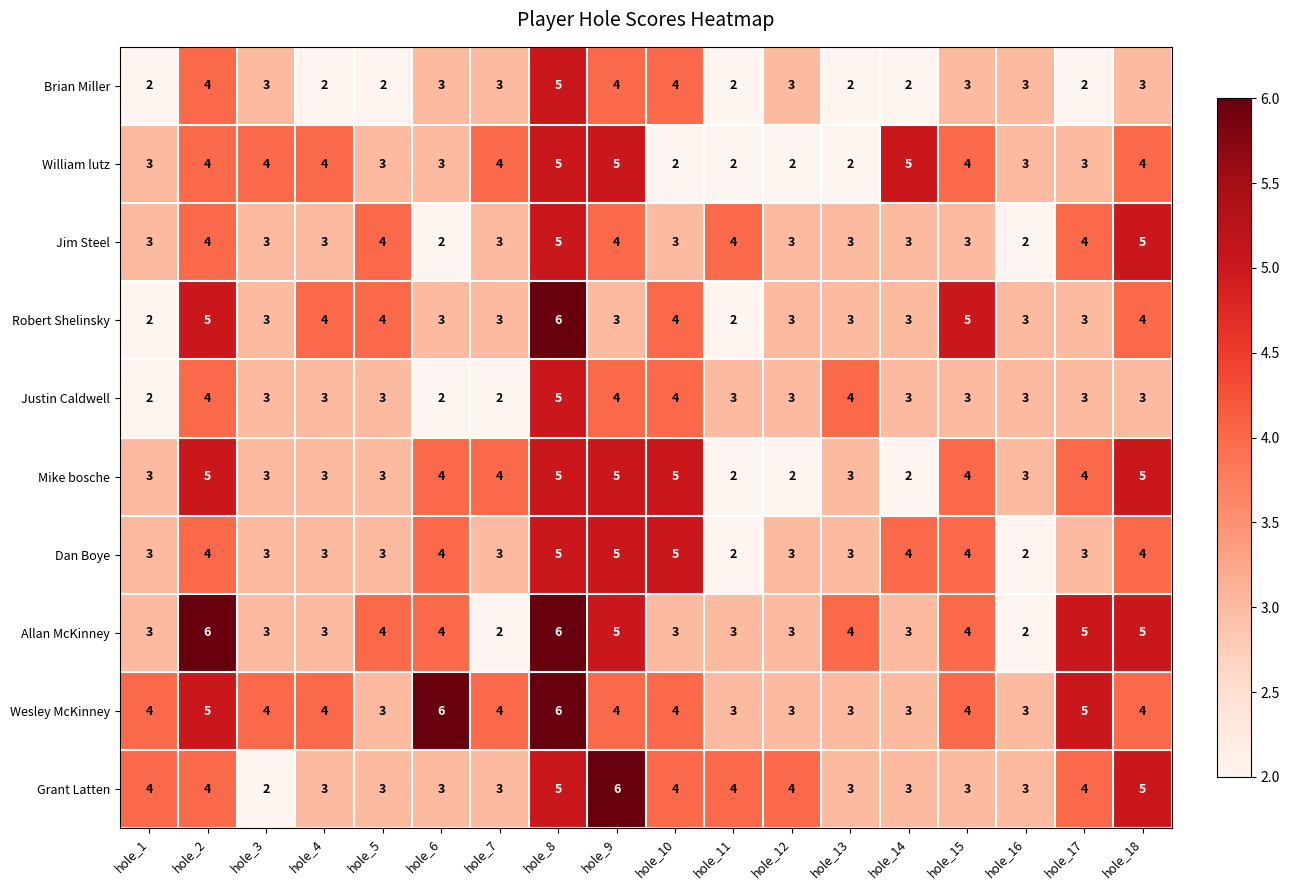

What is the greatest value displayed?

6